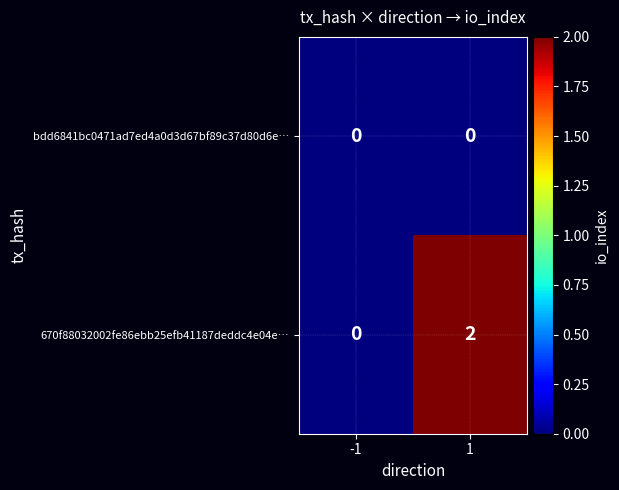

Which category has the highest value across all series?

1